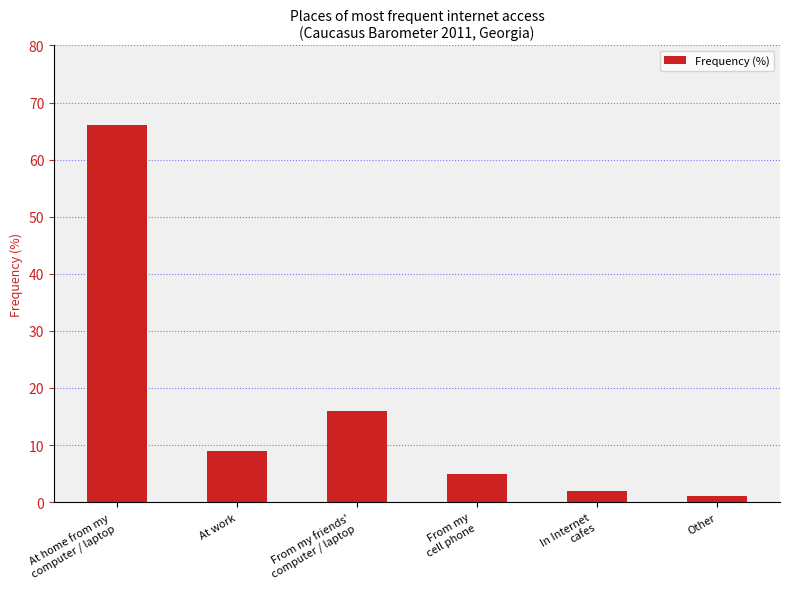

What is the change in value from At work to In Internet
cafes?

-7